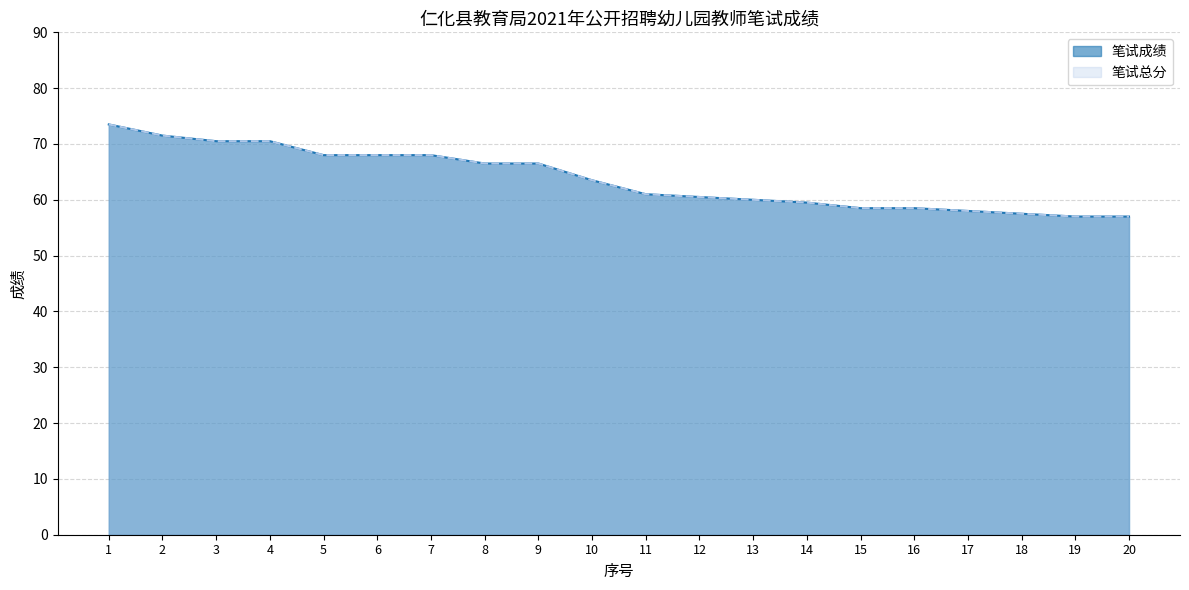

What is the value of the 笔试总分 point at the 4th from the left?

70.5